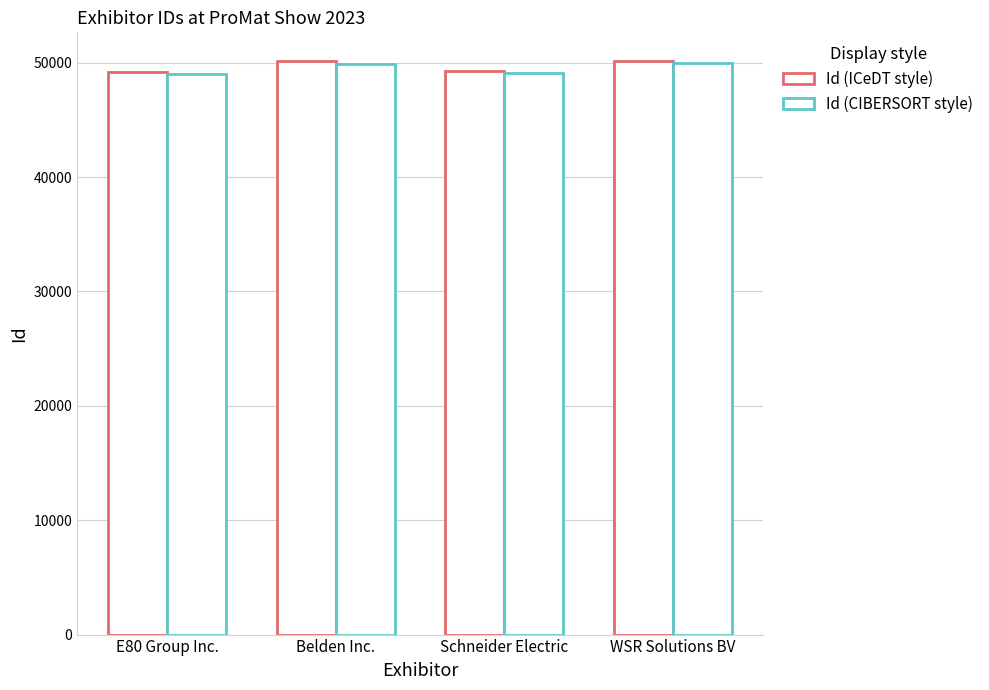

How many groups of bars are there?

4